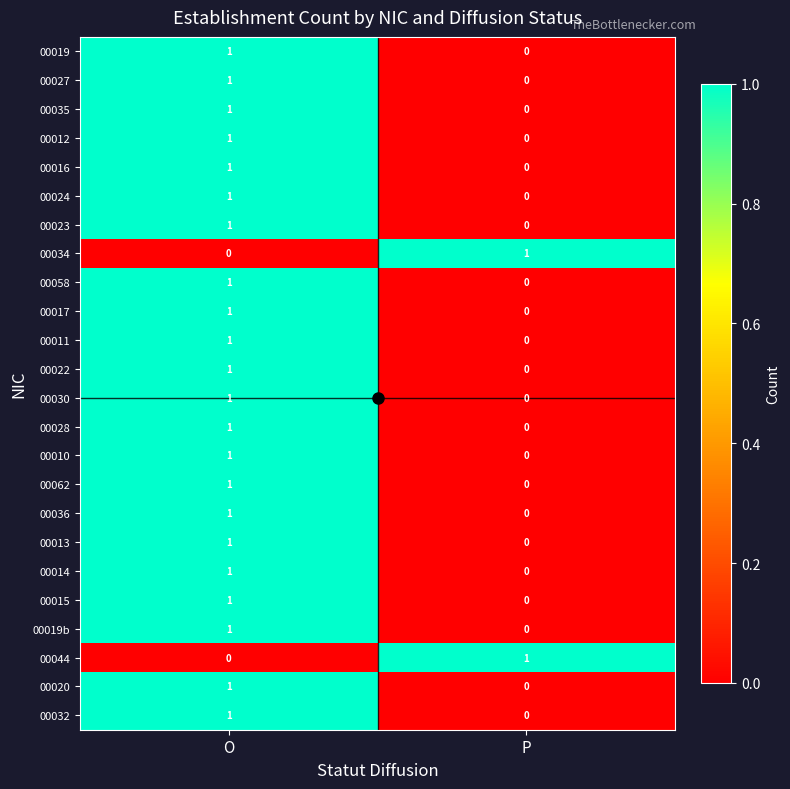

Where is 00028 nearest to the value 0?

P